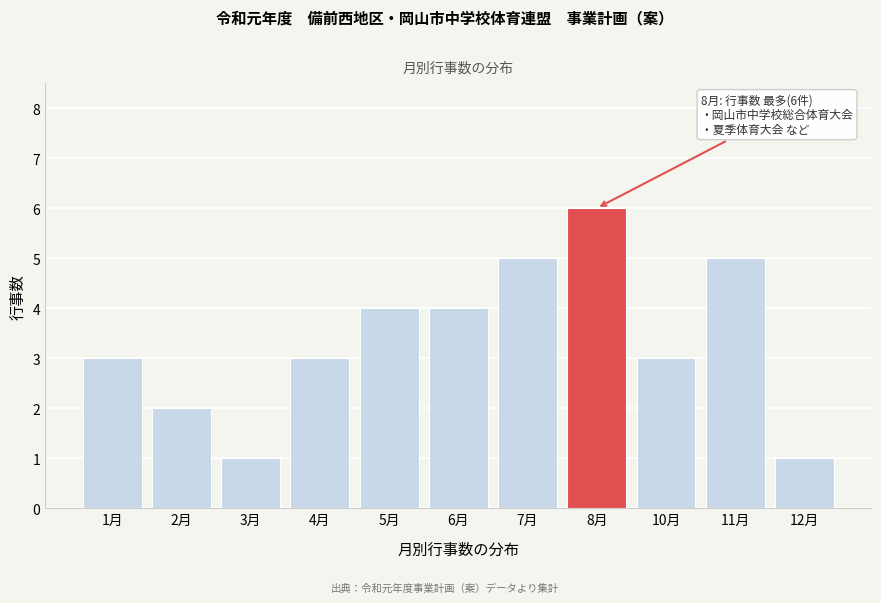

Reading left to right, what are all the values shown in this chart?

1月=3	2月=2	3月=1	4月=3	5月=4	6月=4	7月=5	8月=6	10月=3	11月=5	12月=1